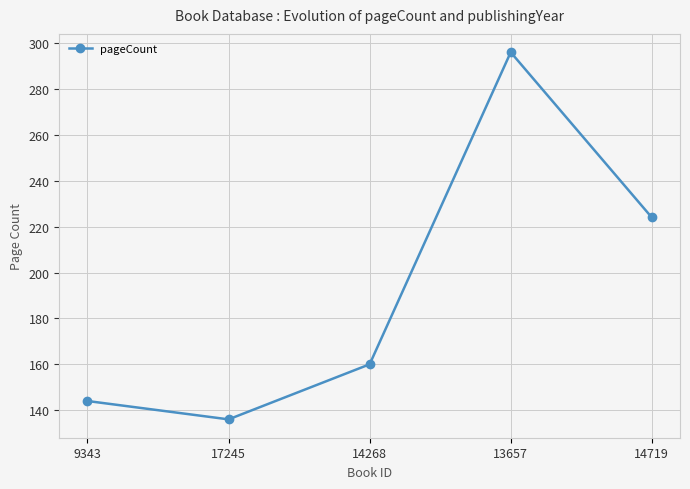

What is the difference between the values at 17245 and 9343?

8